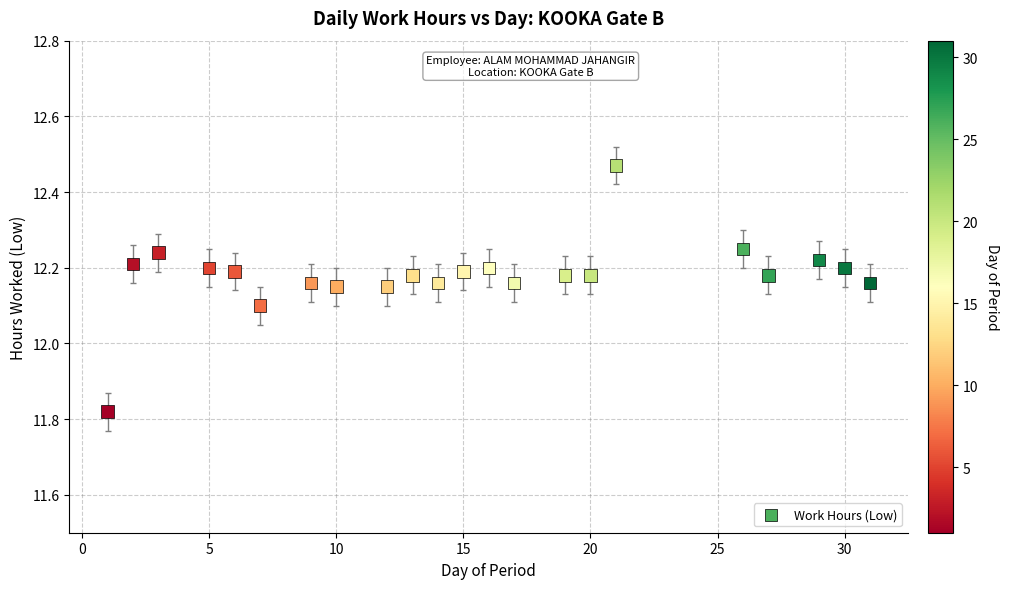

What is the range of X values (max minus min)?

30.0